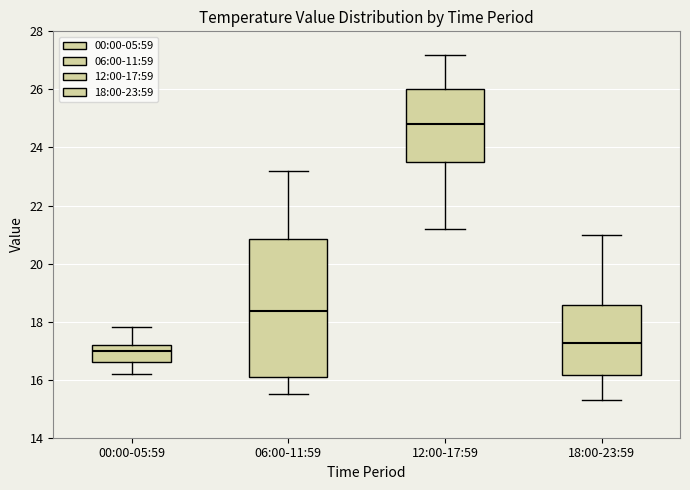

Reading left to right, read every box against the y-axis: the position of its median line, the range the box covers, and the ends of its whiskers. The values are not printed on the chart, so give them approximately, as read against the axis.

00:00-05:59: median 17.0, box 16.6 to 17.2, whiskers 16.2 to 17.8
06:00-11:59: median 18.4, box 16.0 to 20.8, whiskers 15.6 to 23.2
12:00-17:59: median 24.8, box 23.6 to 26.0, whiskers 21.2 to 27.2
18:00-23:59: median 17.2, box 16.2 to 18.6, whiskers 15.4 to 21.0